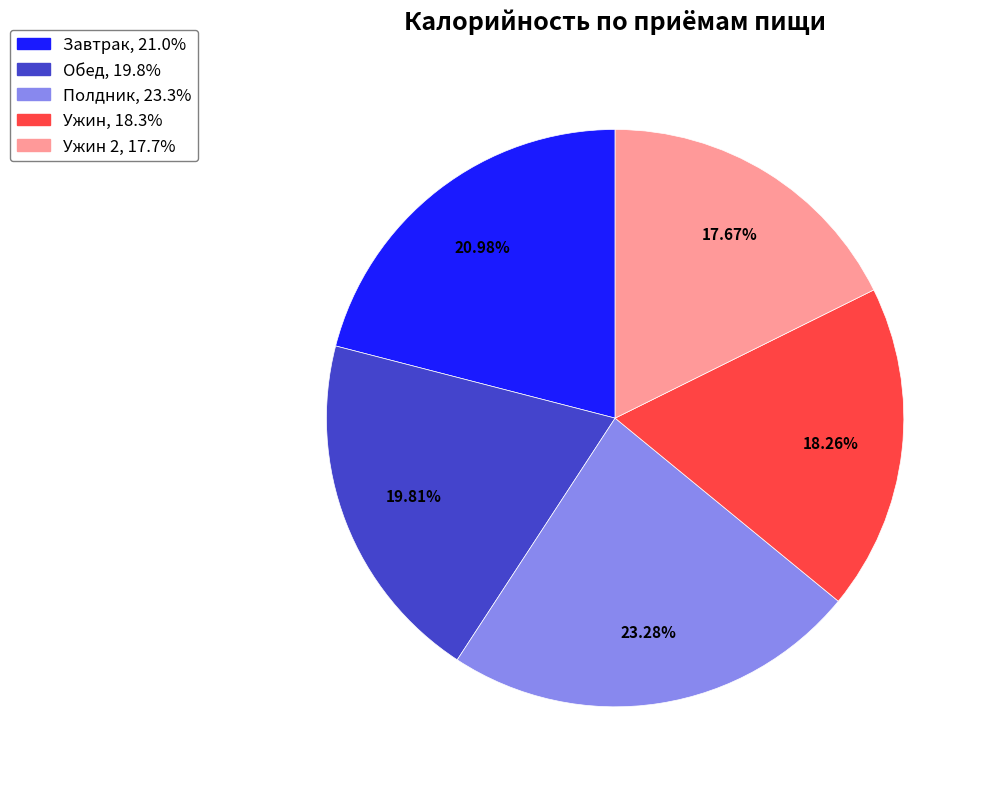

Is there any slice that represents more than half of the pie?

No